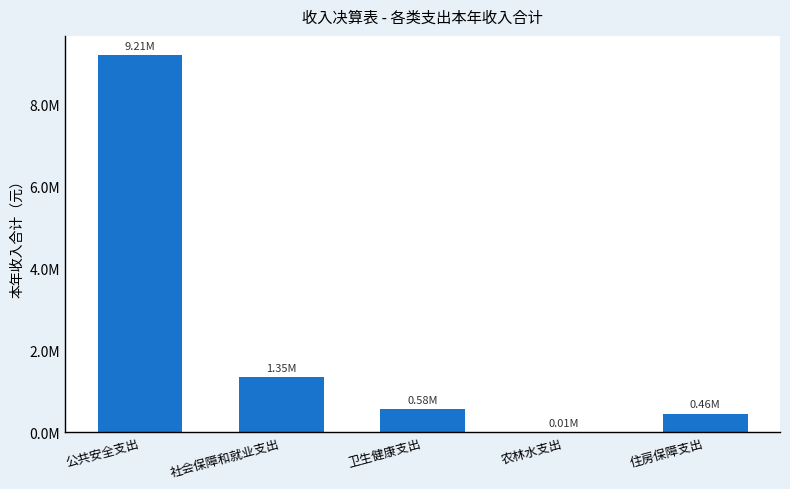

What is the ratio of the value at 公共安全支出 to the value at 住房保障支出?

20.0